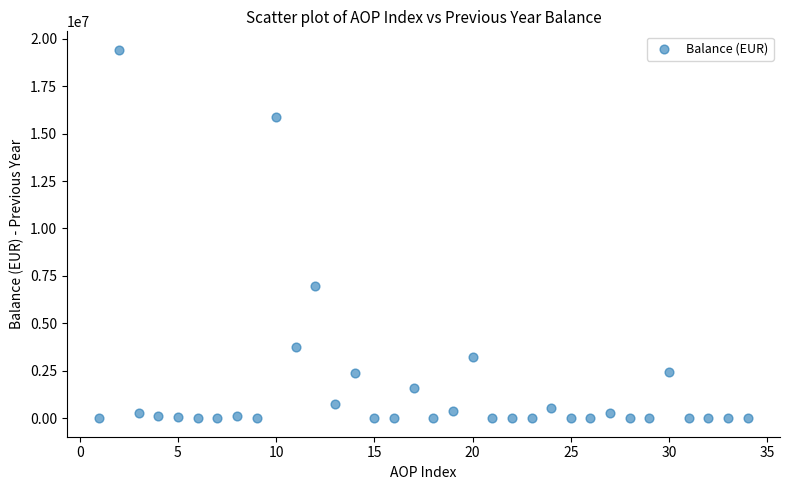

What Y value in the scatter plot is closest to 9706892?

6969857